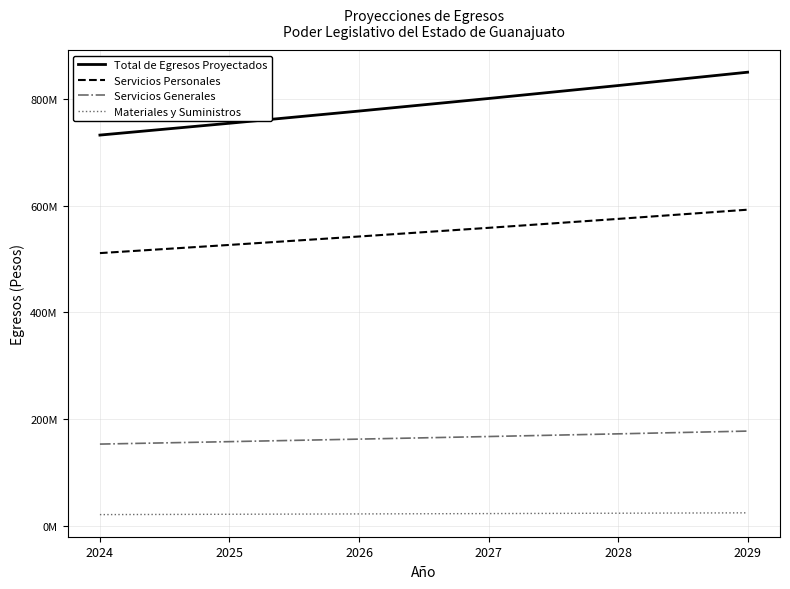

What are all the series names shown in the legend?

Total de Egresos Proyectados, Servicios Personales, Servicios Generales, Materiales y Suministros